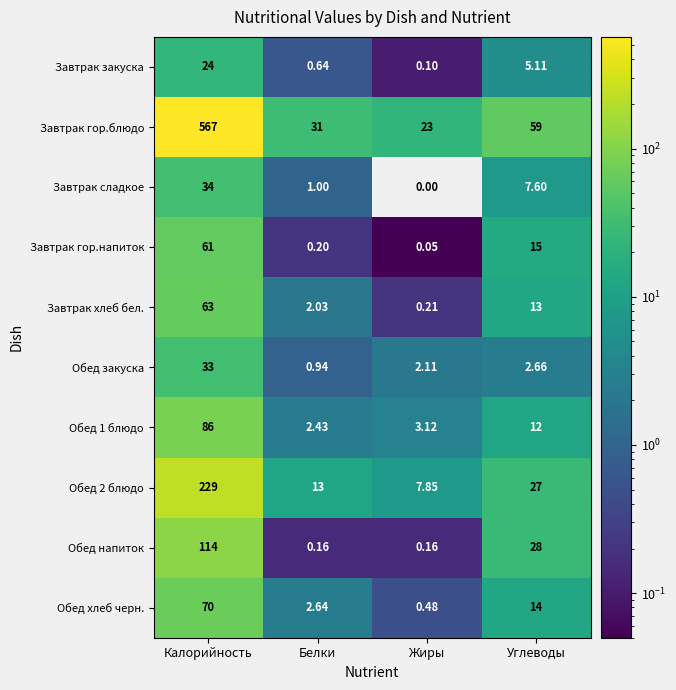

Is the value of Обед 1 блюдо at Калорийность greater than the value of Завтрак гор.блюдо at Калорийность?

No